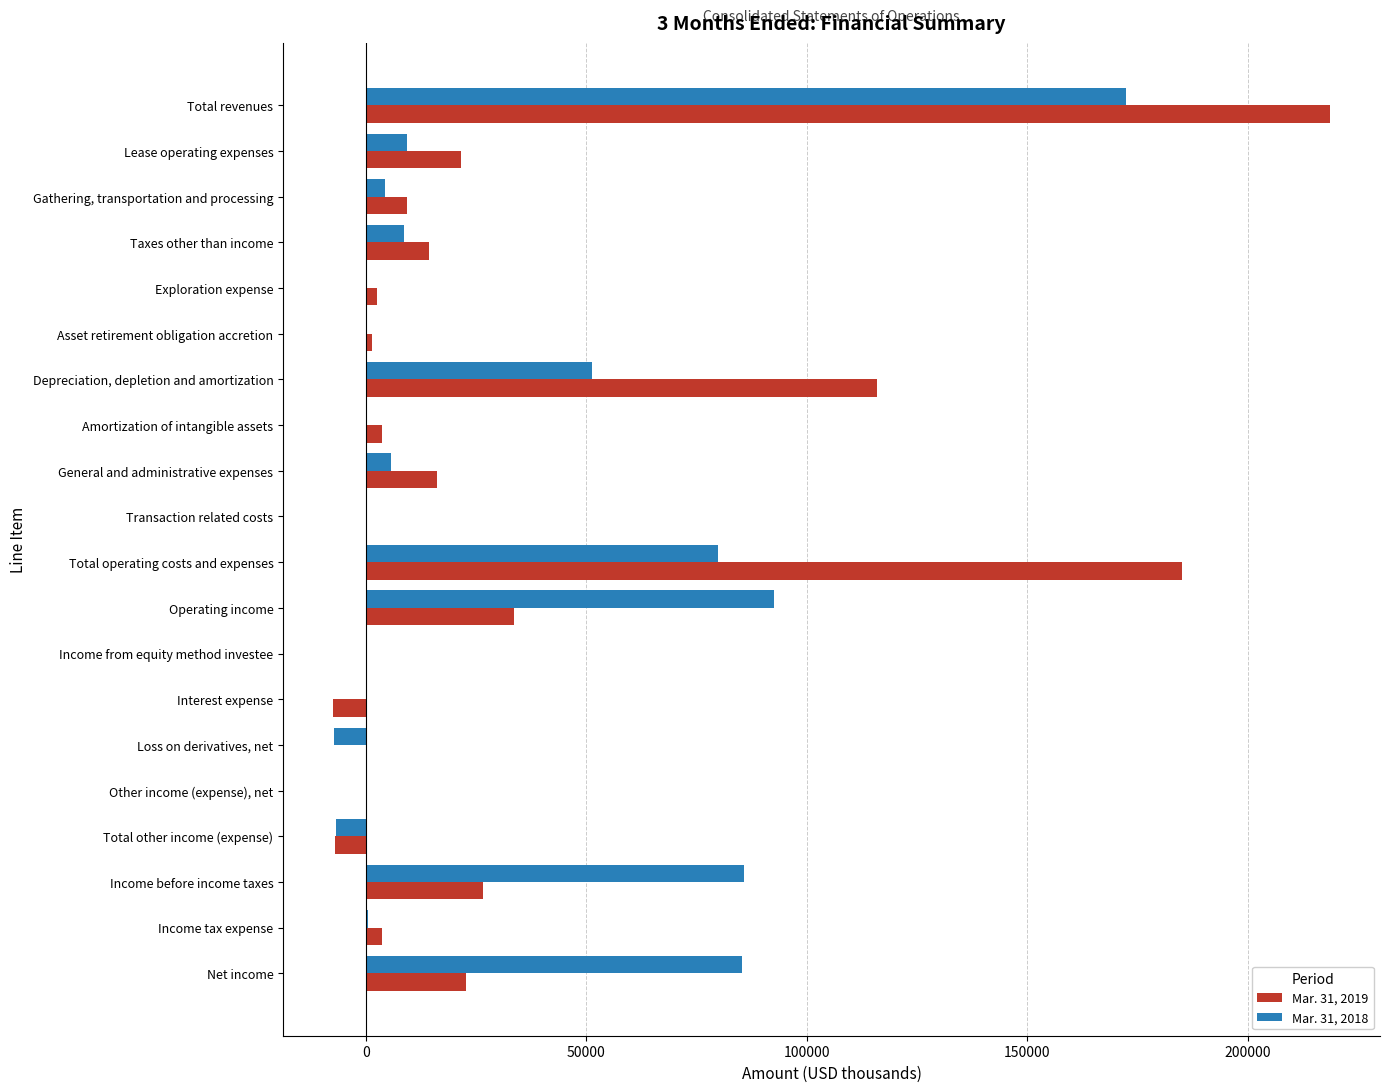

Is the value of Mar. 31, 2018 at Income from equity method investee greater than the value of Mar. 31, 2019 at Lease operating expenses?

No